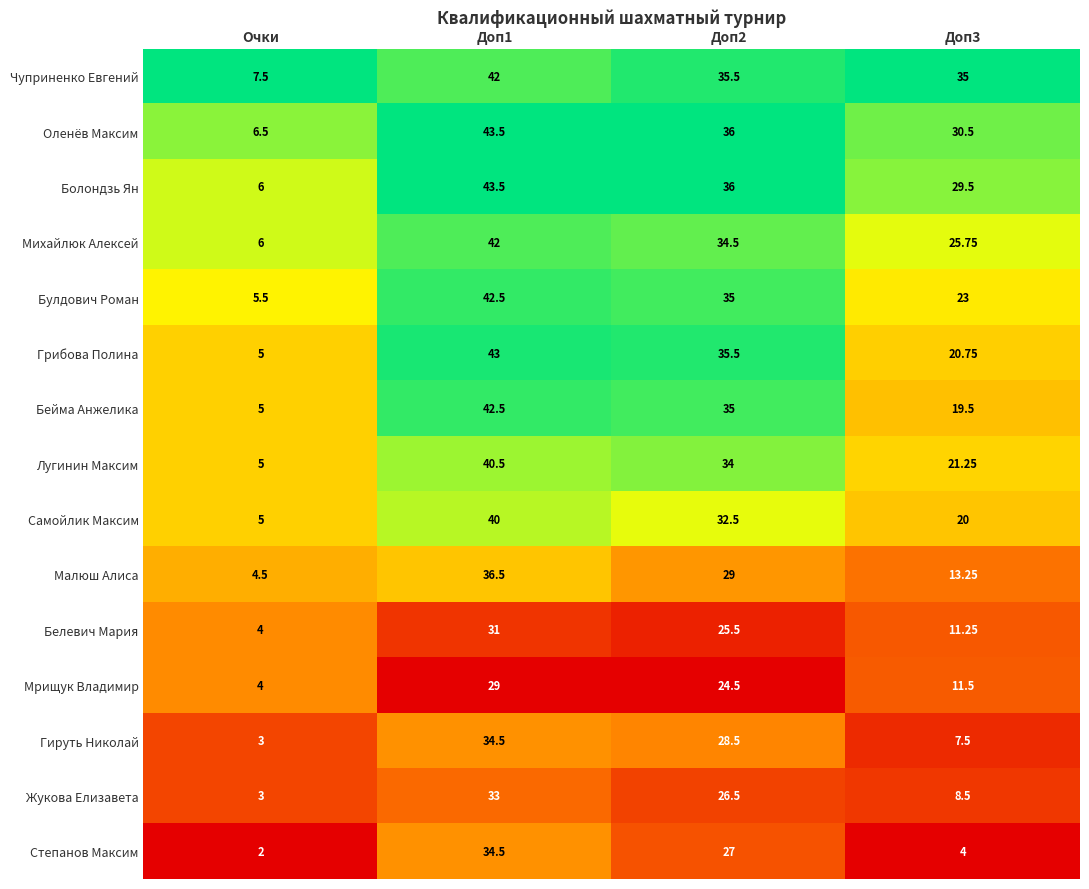

Which series has the widest spread of values?

Грибова Полина